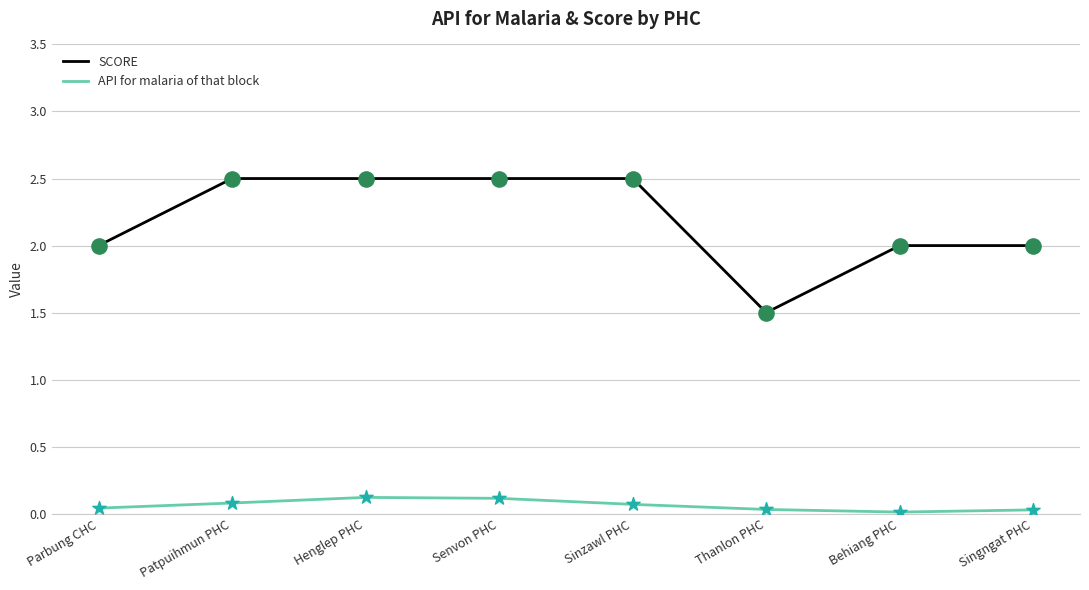

Is the value of API for malaria of that block at Parbung CHC greater than the value of SCORE at Henglep PHC?

No